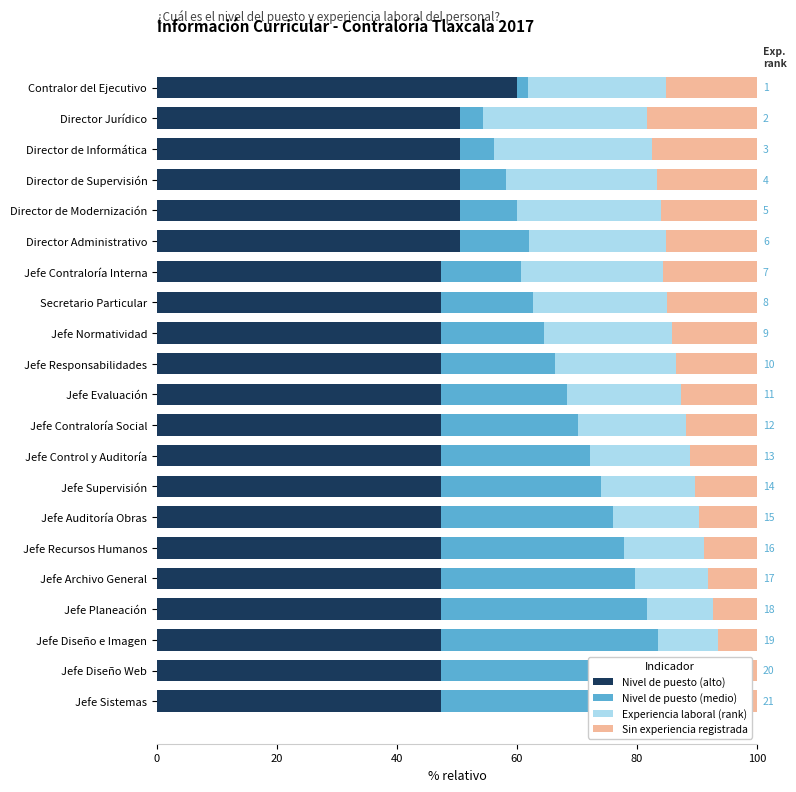

What are all the series names shown in the legend?

Nivel de puesto (alto), Nivel de puesto (medio), Experiencia laboral (rank), Sin experiencia registrada